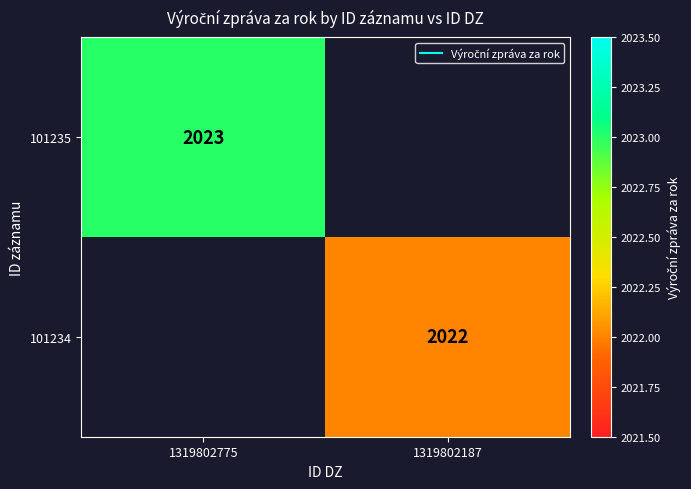

Which has a higher value, 1319802187 or 1319802775?

1319802775